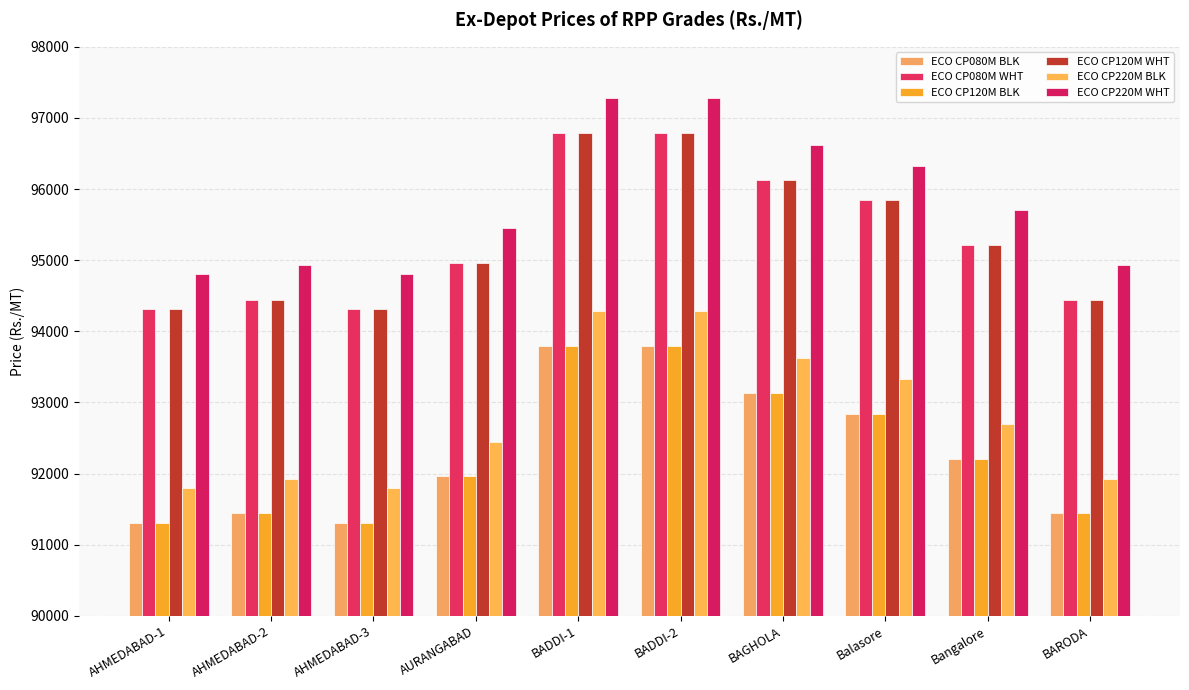

What is the sum of the ECO CP120M BLK values at AHMEDABAD-2 and AHMEDABAD-3?

182750